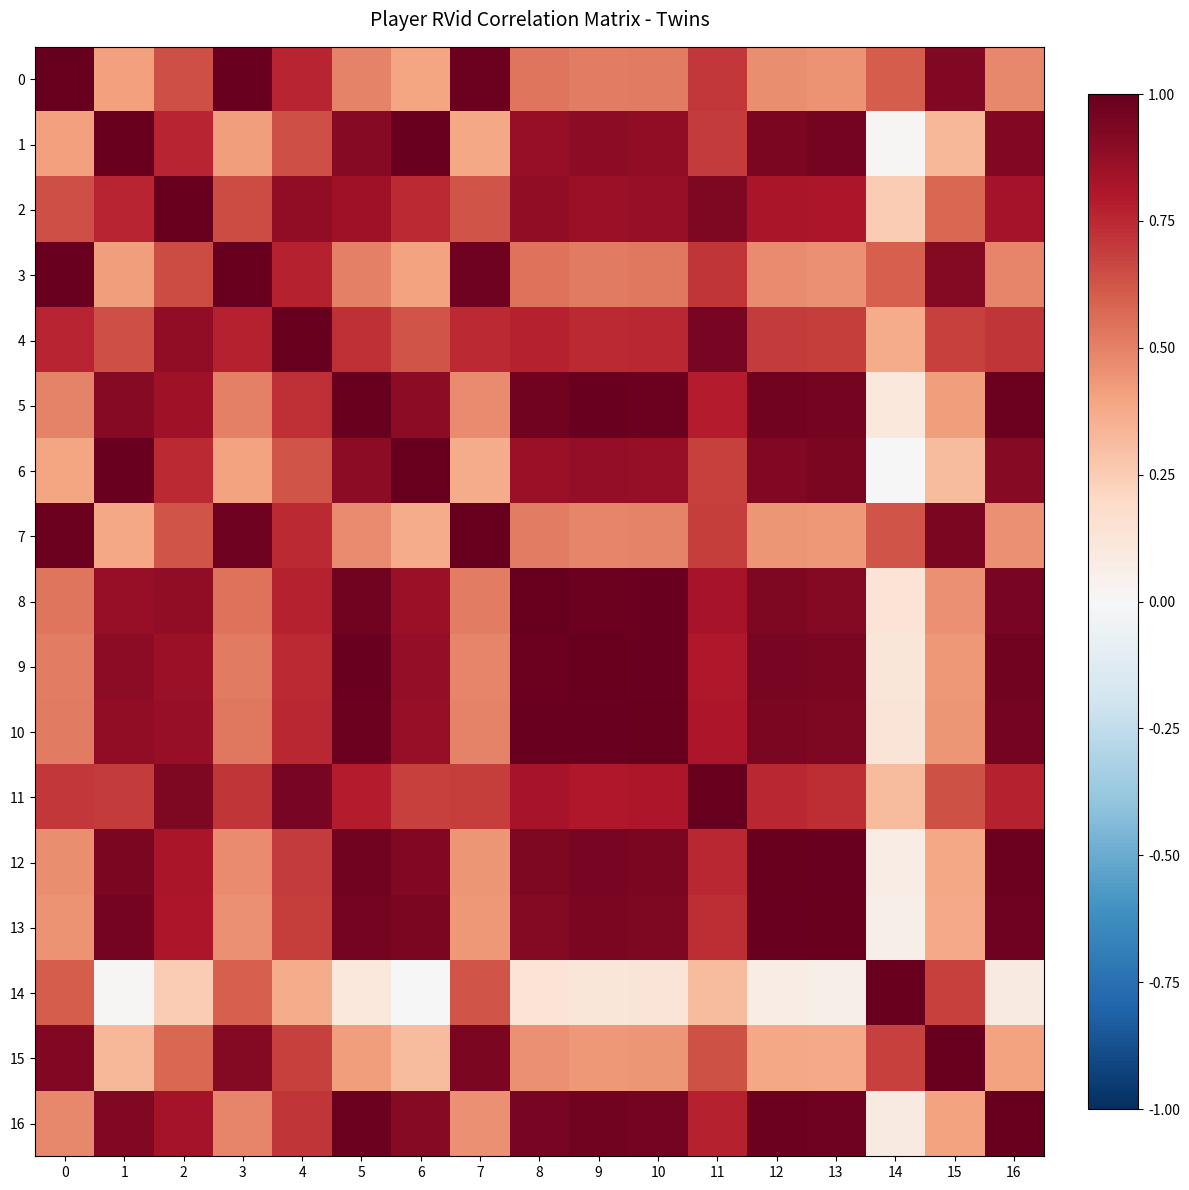

Reading left to right, extract all data points from this chart.

0: 0=1.0	1=0.4	2=0.6	3=1.0	4=0.8	5=0.5	6=0.4	7=1.0	8=0.5	9=0.5	10=0.5	11=0.7	12=0.5	13=0.5	14=0.6	15=0.9	16=0.5
1: 0=0.4	1=1.0	2=0.8	3=0.4	4=0.6	5=0.9	6=1.0	7=0.4	8=0.9	9=0.9	10=0.9	11=0.7	12=0.9	13=1.0	14=0.0	15=0.3	16=0.9
2: 0=0.6	1=0.8	2=1.0	3=0.7	4=0.9	5=0.9	6=0.7	7=0.6	8=0.9	9=0.9	10=0.9	11=0.9	12=0.8	13=0.8	14=0.3	15=0.6	16=0.8
3: 0=1.0	1=0.4	2=0.7	3=1.0	4=0.8	5=0.5	6=0.4	7=1.0	8=0.5	9=0.5	10=0.5	11=0.7	12=0.5	13=0.5	14=0.6	15=0.9	16=0.5
4: 0=0.8	1=0.6	2=0.9	3=0.8	4=1.0	5=0.7	6=0.6	7=0.7	8=0.8	9=0.7	10=0.8	11=0.9	12=0.7	13=0.7	14=0.4	15=0.7	16=0.7
5: 0=0.5	1=0.9	2=0.9	3=0.5	4=0.7	5=1.0	6=0.9	7=0.5	8=1.0	9=1.0	10=1.0	11=0.8	12=1.0	13=1.0	14=0.1	15=0.4	16=1.0
6: 0=0.4	1=1.0	2=0.7	3=0.4	4=0.6	5=0.9	6=1.0	7=0.4	8=0.9	9=0.9	10=0.9	11=0.7	12=0.9	13=0.9	14=0.0	15=0.3	16=0.9
7: 0=1.0	1=0.4	2=0.6	3=1.0	4=0.7	5=0.5	6=0.4	7=1.0	8=0.5	9=0.5	10=0.5	11=0.7	12=0.4	13=0.4	14=0.6	15=0.9	16=0.5
8: 0=0.5	1=0.9	2=0.9	3=0.5	4=0.8	5=1.0	6=0.9	7=0.5	8=1.0	9=1.0	10=1.0	11=0.8	12=0.9	13=0.9	14=0.1	15=0.5	16=0.9
9: 0=0.5	1=0.9	2=0.9	3=0.5	4=0.7	5=1.0	6=0.9	7=0.5	8=1.0	9=1.0	10=1.0	11=0.8	12=1.0	13=0.9	14=0.1	15=0.4	16=1.0
10: 0=0.5	1=0.9	2=0.9	3=0.5	4=0.8	5=1.0	6=0.9	7=0.5	8=1.0	9=1.0	10=1.0	11=0.8	12=0.9	13=0.9	14=0.1	15=0.4	16=1.0
11: 0=0.7	1=0.7	2=0.9	3=0.7	4=0.9	5=0.8	6=0.7	7=0.7	8=0.8	9=0.8	10=0.8	11=1.0	12=0.8	13=0.7	14=0.3	15=0.6	16=0.8
12: 0=0.5	1=0.9	2=0.8	3=0.5	4=0.7	5=1.0	6=0.9	7=0.4	8=0.9	9=1.0	10=0.9	11=0.8	12=1.0	13=1.0	14=0.1	15=0.4	16=1.0
13: 0=0.5	1=1.0	2=0.8	3=0.5	4=0.7	5=1.0	6=0.9	7=0.4	8=0.9	9=0.9	10=0.9	11=0.7	12=1.0	13=1.0	14=0.1	15=0.4	16=1.0
14: 0=0.6	1=0.0	2=0.3	3=0.6	4=0.4	5=0.1	6=0.0	7=0.6	8=0.1	9=0.1	10=0.1	11=0.3	12=0.1	13=0.1	14=1.0	15=0.7	16=0.1
15: 0=0.9	1=0.3	2=0.6	3=0.9	4=0.7	5=0.4	6=0.3	7=0.9	8=0.5	9=0.4	10=0.4	11=0.6	12=0.4	13=0.4	14=0.7	15=1.0	16=0.4
16: 0=0.5	1=0.9	2=0.8	3=0.5	4=0.7	5=1.0	6=0.9	7=0.5	8=0.9	9=1.0	10=1.0	11=0.8	12=1.0	13=1.0	14=0.1	15=0.4	16=1.0